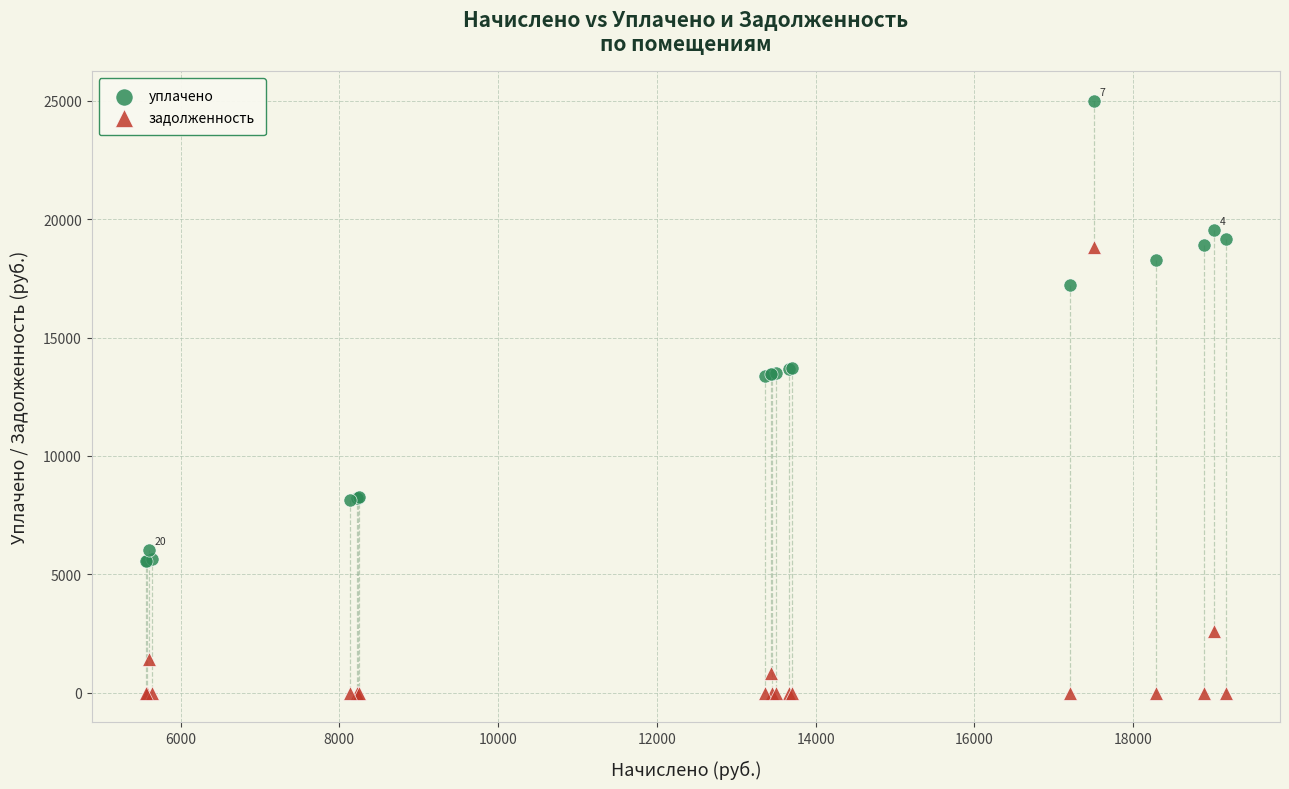

What is the X range (max minus min) for the scatter plot?

13609.0